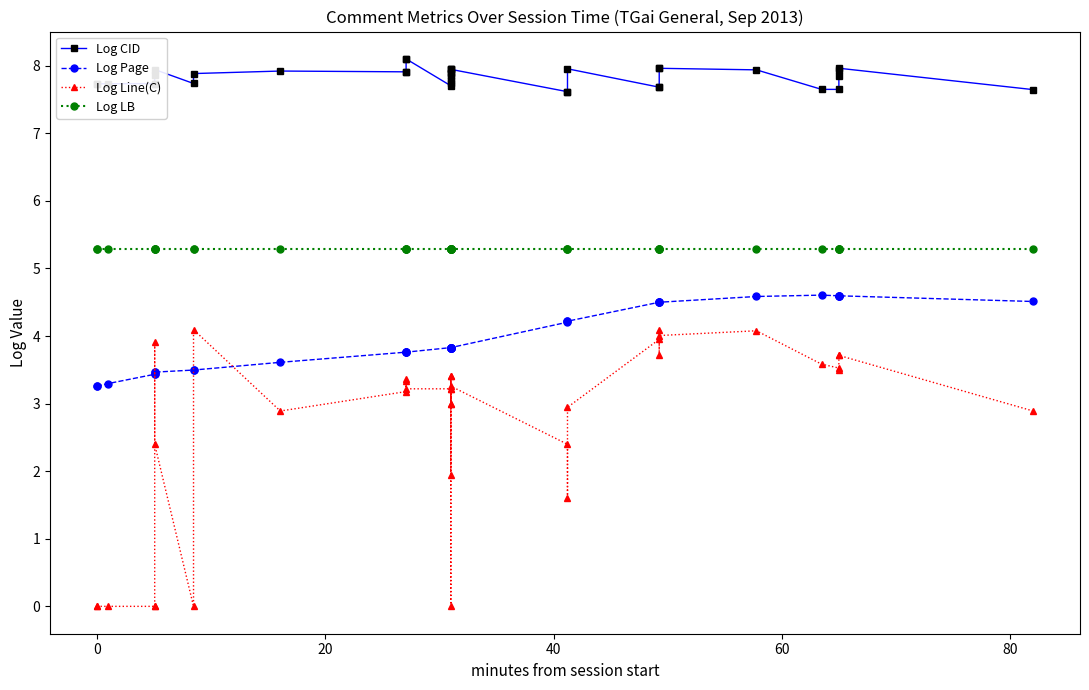

True or false: Log Page and Log CID intersect in this chart.

False